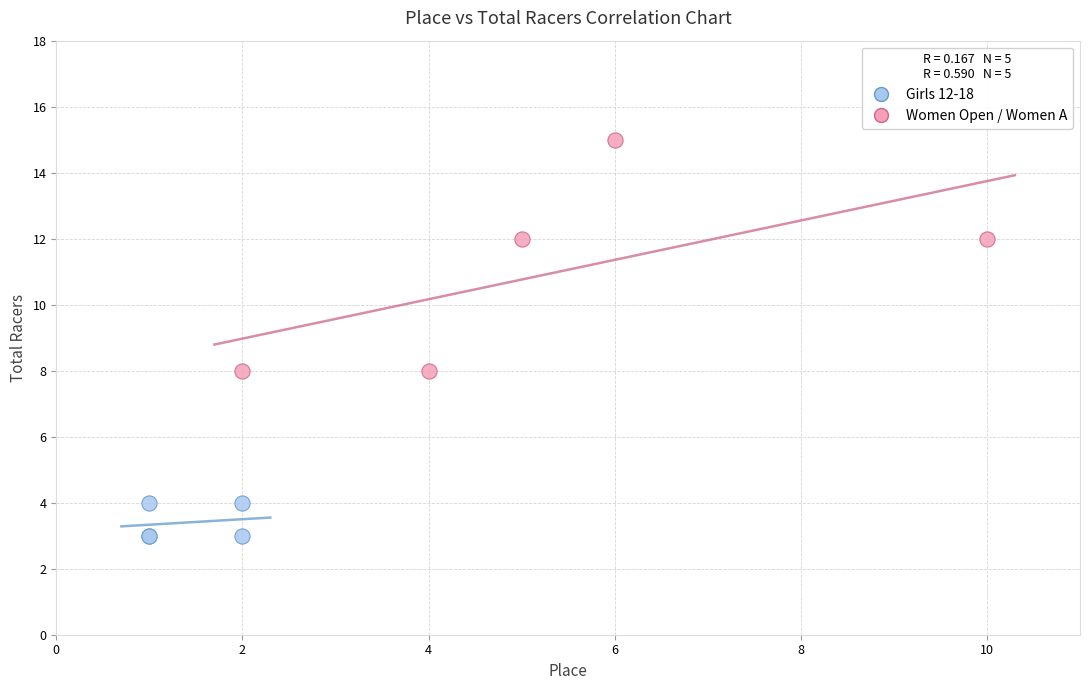

Which series has the largest Y range (max minus min)?

Women Open / Women A